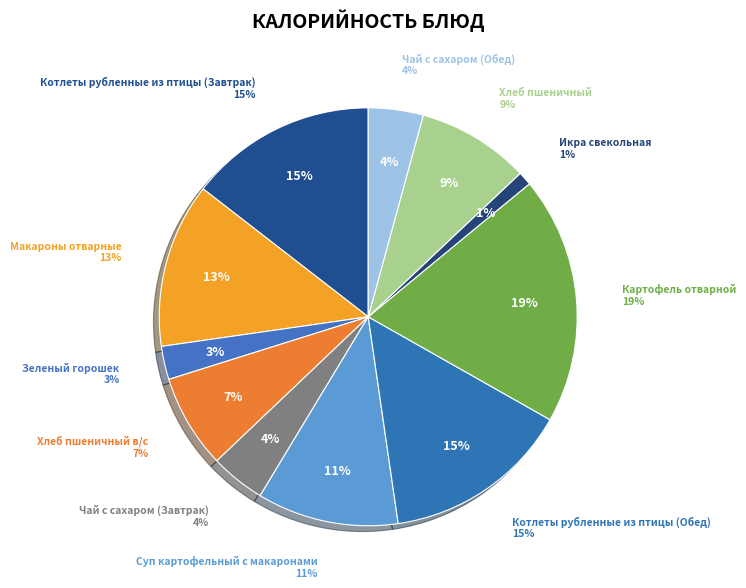

Is there any slice that represents more than half of the pie?

No